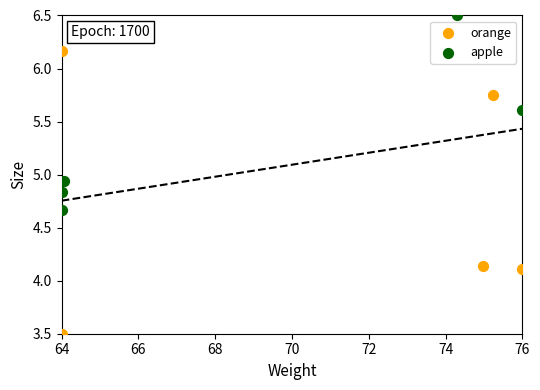

What are all the series names shown in the legend?

orange, apple